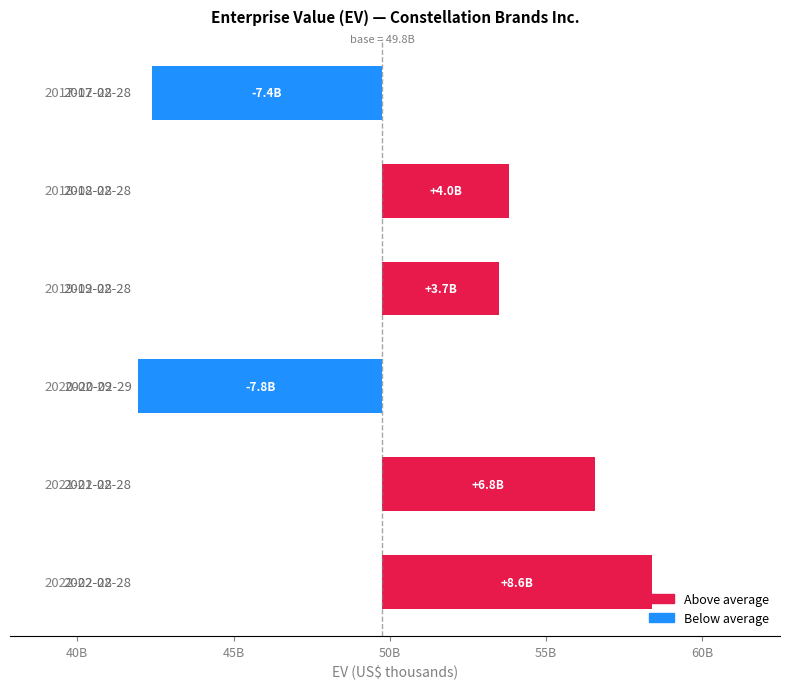

Rank the categories by value from lowest to highest.

2020-02-29, 2017-02-28, 2019-02-28, 2018-02-28, 2021-02-28, 2022-02-28